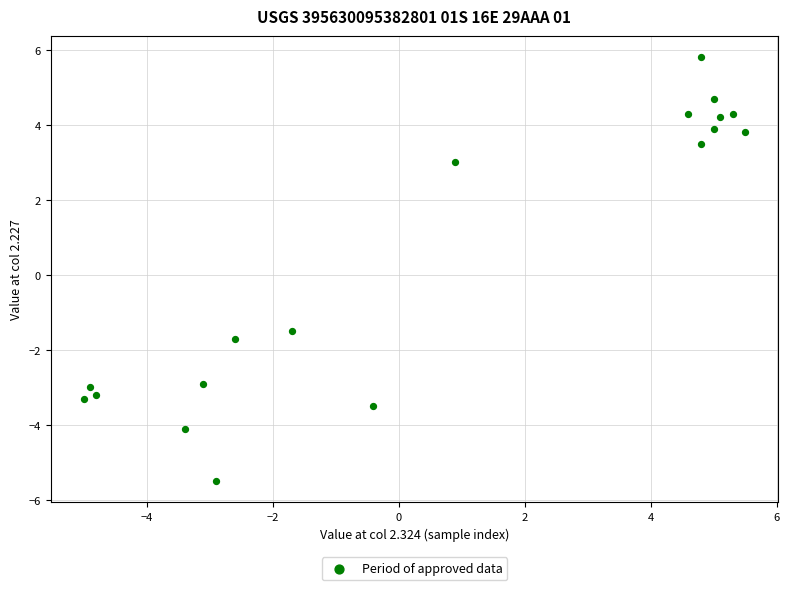

What is the range of X values (max minus min)?

10.5